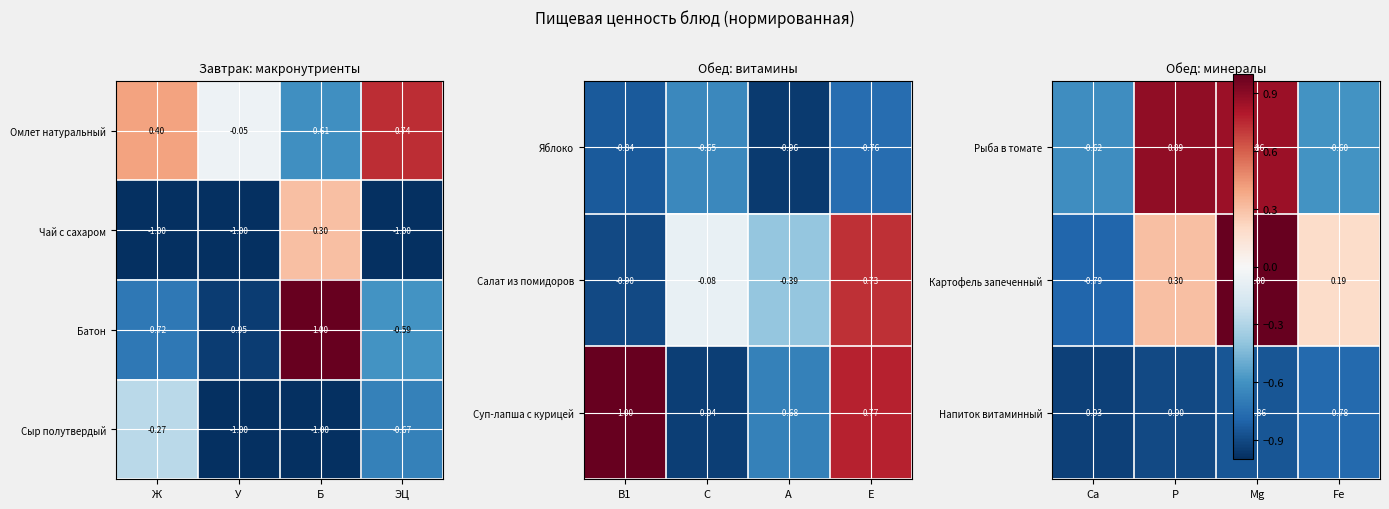

At which label does Чай с сахаром reach its peak?

Б